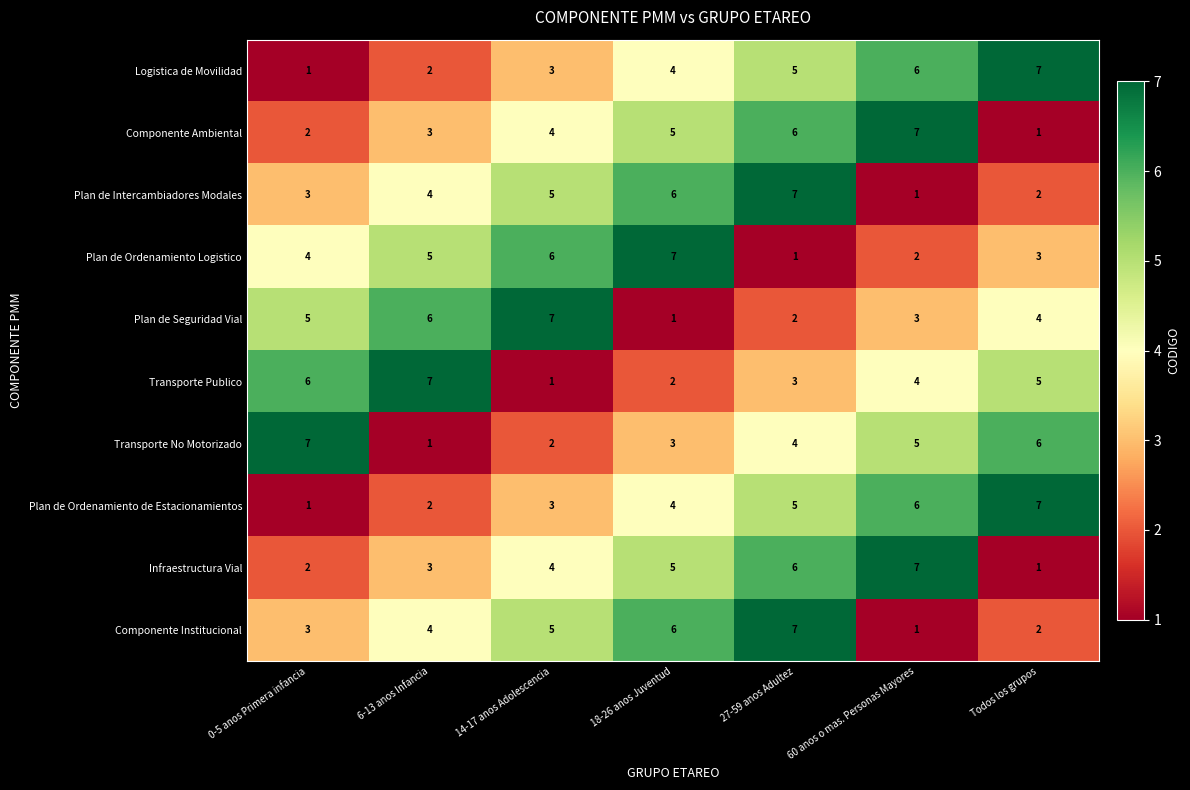

Where is Plan de Seguridad Vial nearest to the value 4?

Todos los grupos